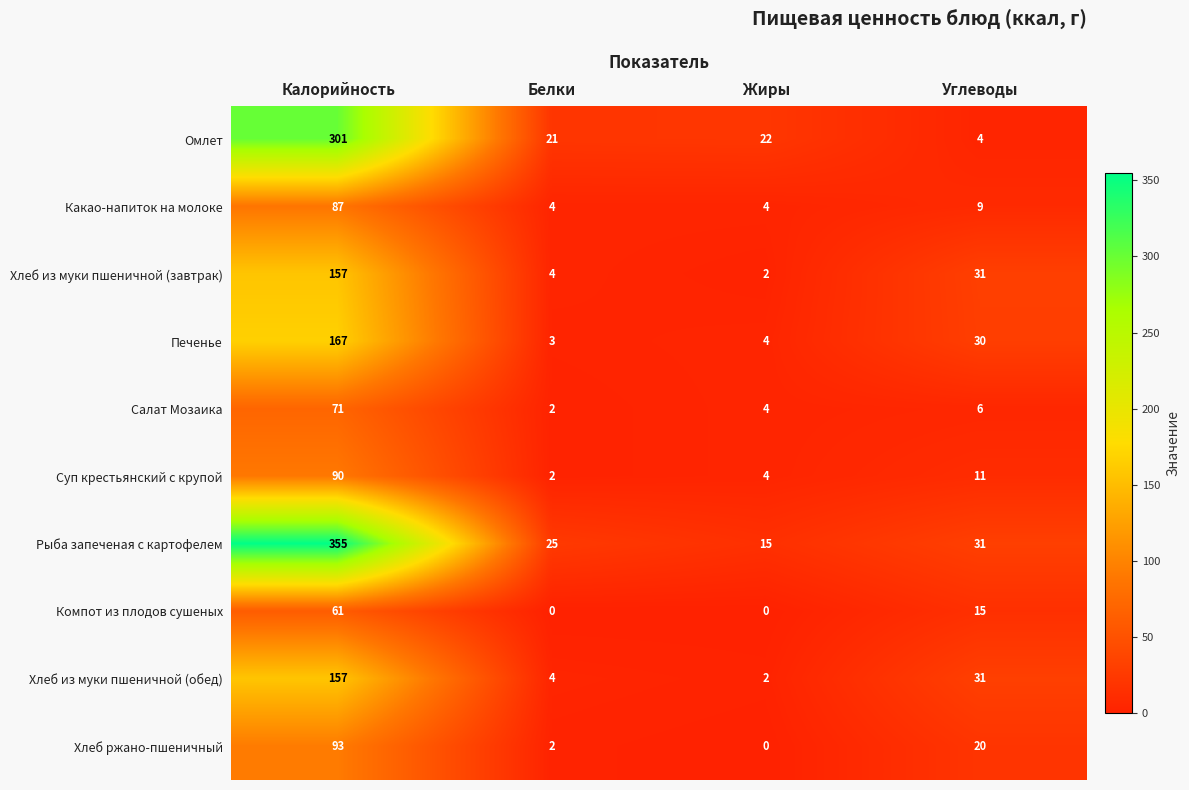

List the labels in order of Омлет value, largest first.

Калорийность, Жиры, Белки, Углеводы